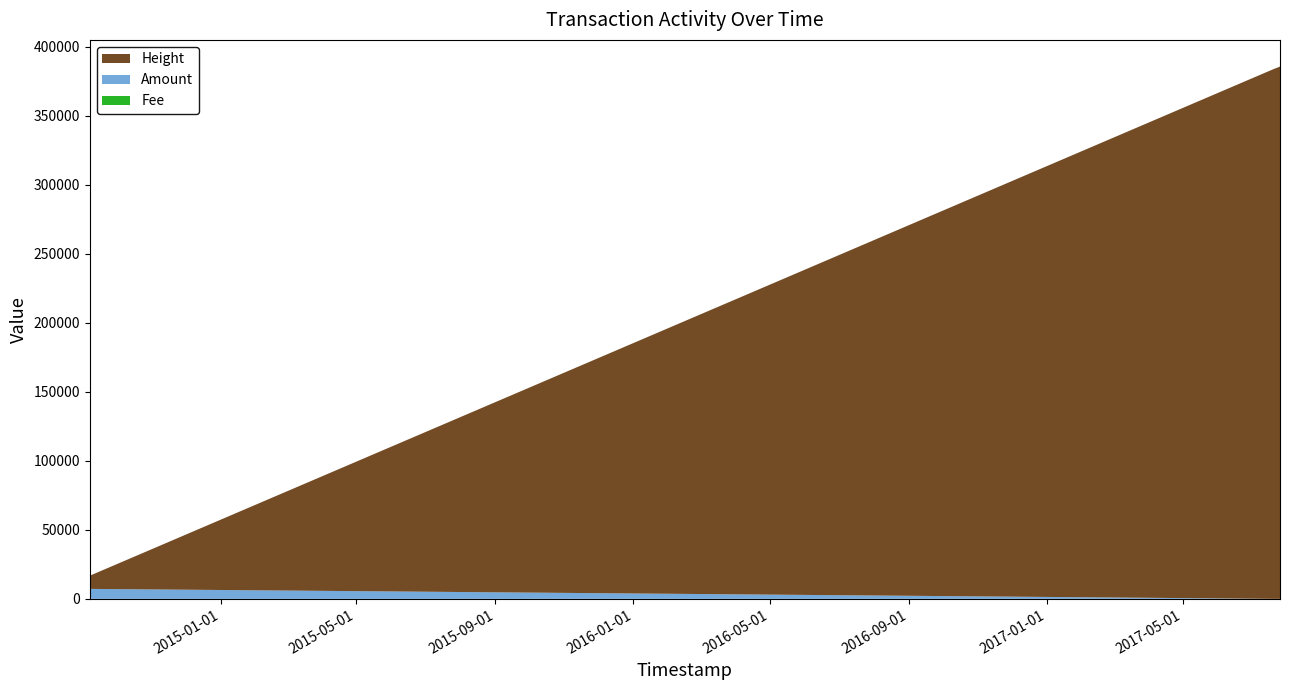

Reading left to right, transcribe all the data shown in this chart.

Height: 9555.0	9556.0	383629.0	384264.0	384351.0	384654.0	385038.0	385383.0	385610.0
Amount: 7205.8	7204.8	0.0	0.0	0.0	0.0	0.0	0.0	0.0
Fee: 1.0	1.0	1.0	1.0	1.0	1.0	1.0	1.0	1.0